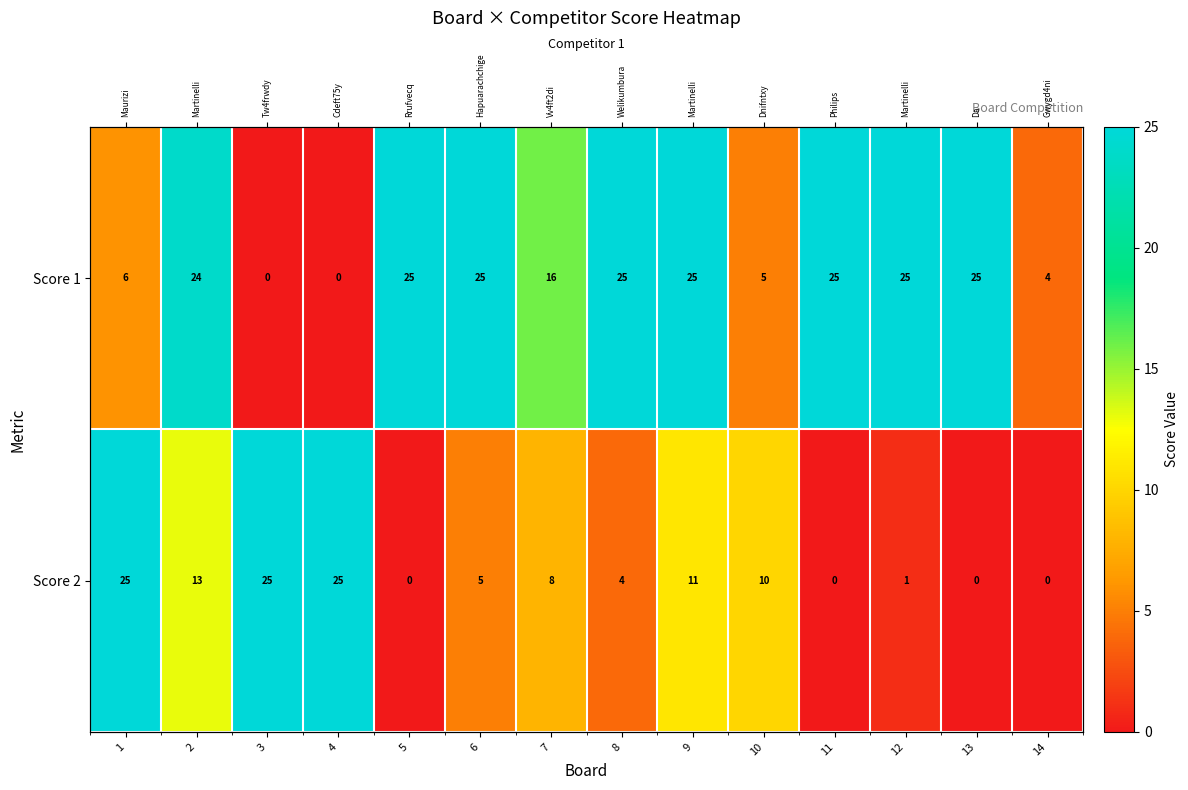

Which series has the largest range (max minus min)?

Score 1